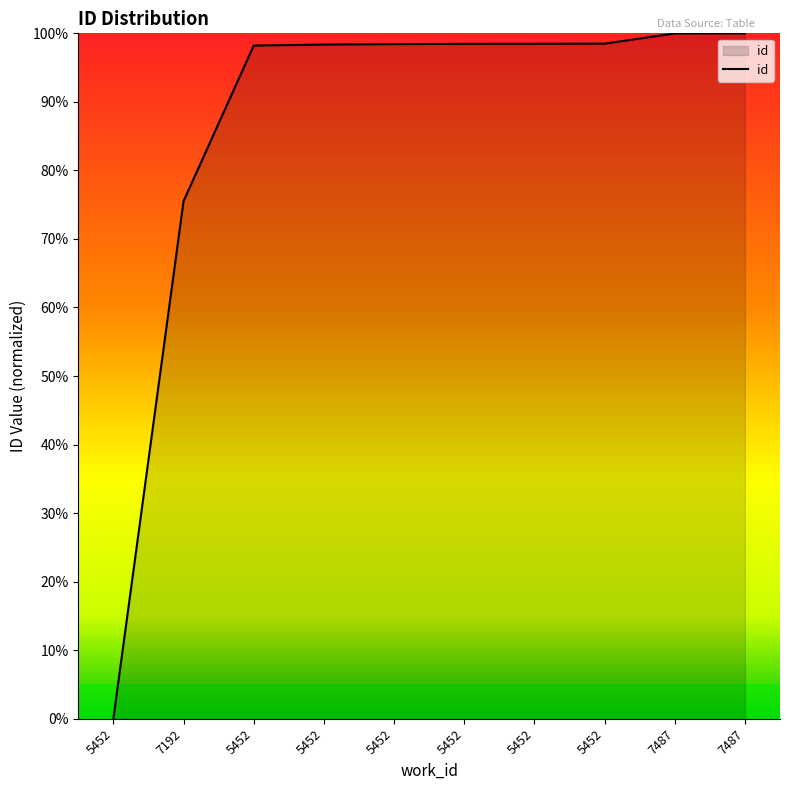

How many series are shown in this chart?

1